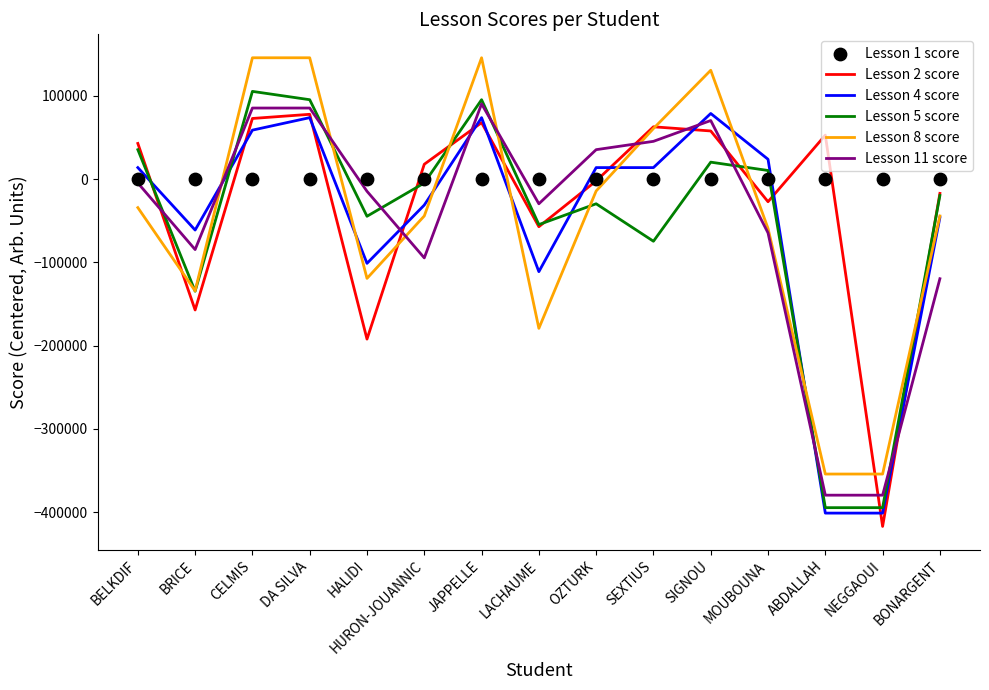

What is the total value across all series at BRICE?

-571699.2